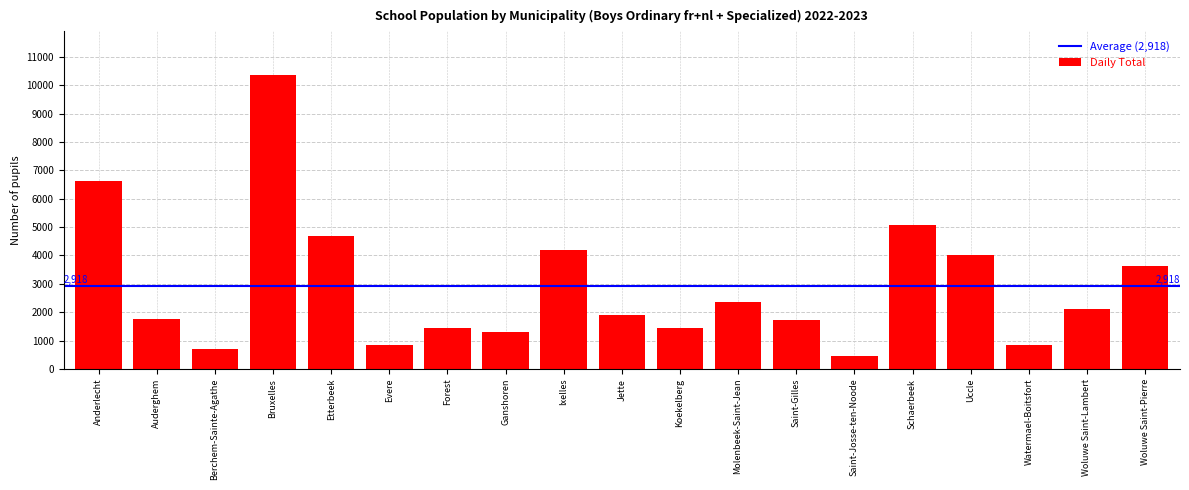

What position from the left is Koekelberg?

11